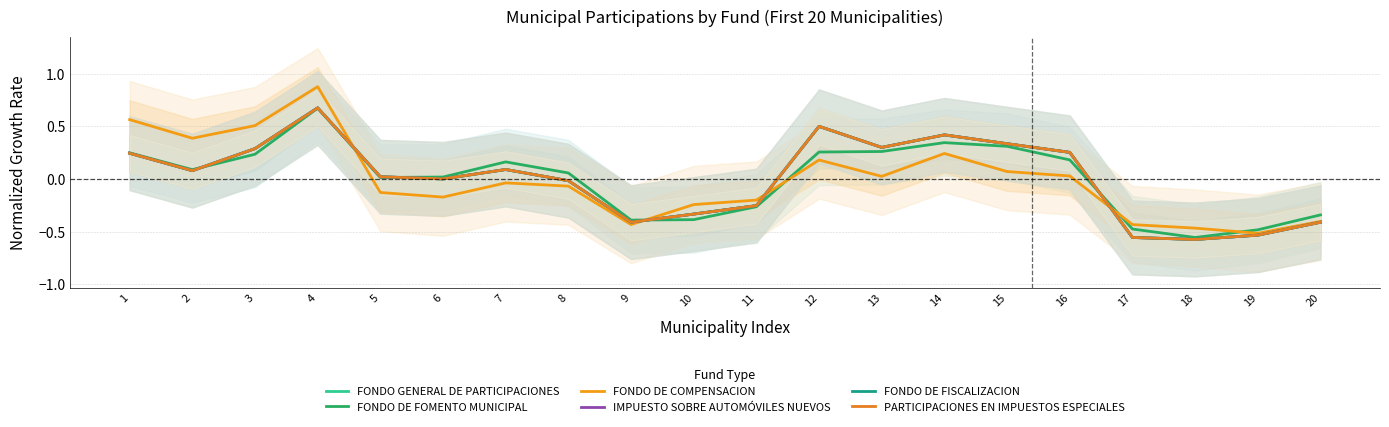

How many data points in FONDO DE FISCALIZACION are less than 0?

8